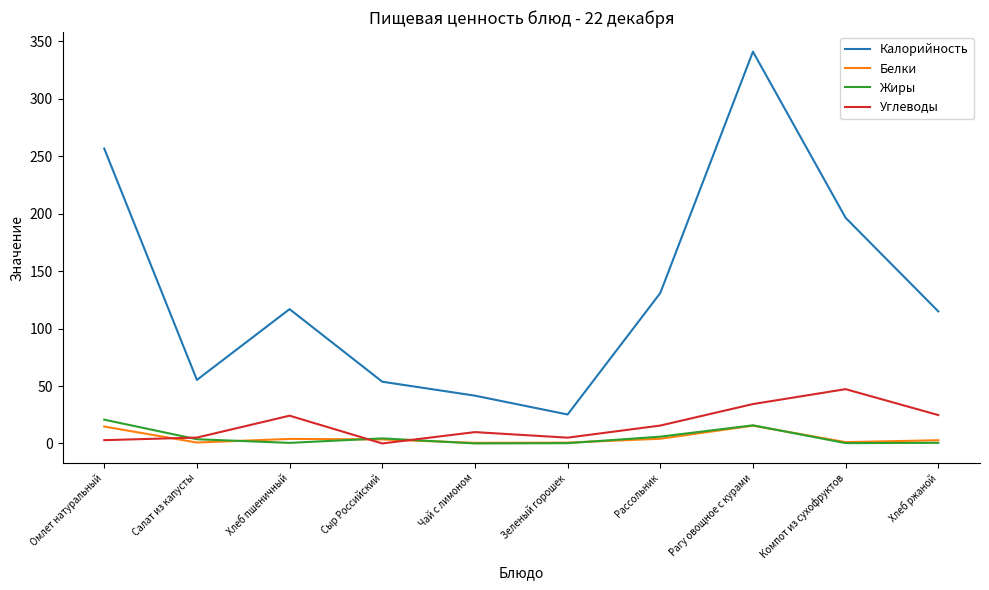

What is the sum of the Жиры values at Компот из сухофруктов and Чай с лимоном?

0.3